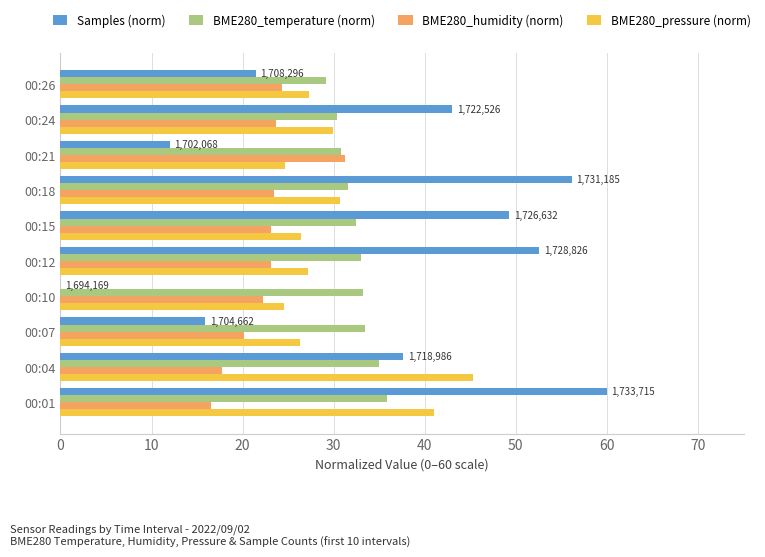

Which category has the highest value across all series?

00:01